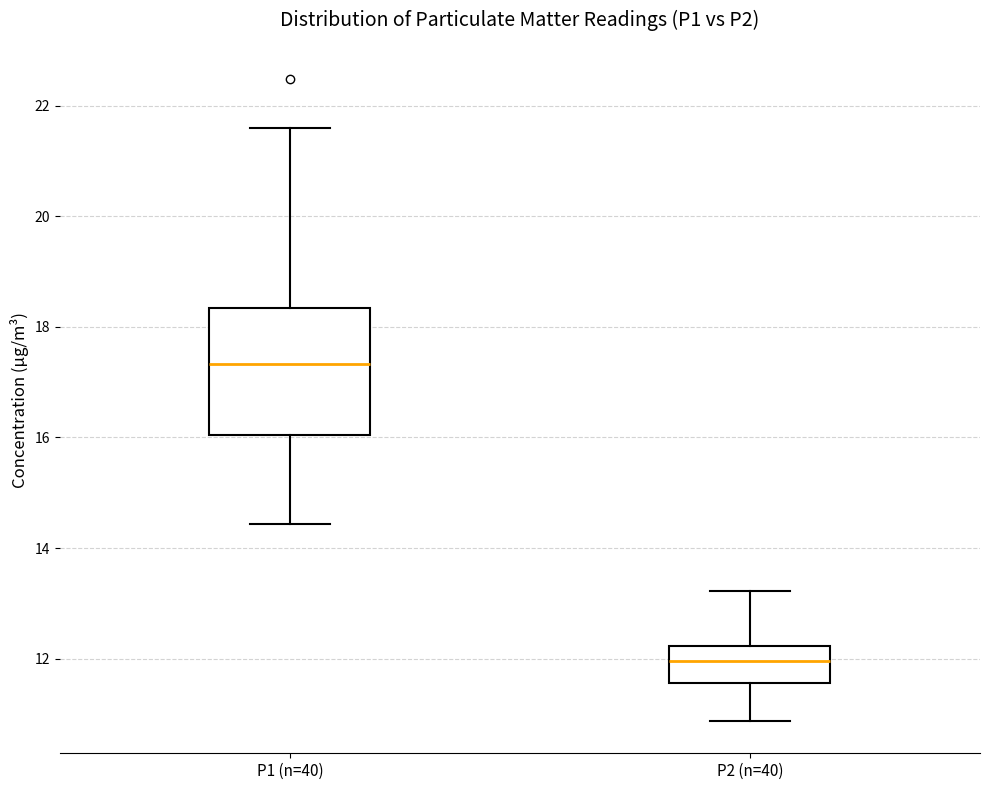

Which box is the tallest, from its lower edge to its upper edge?

P1 (n=40)